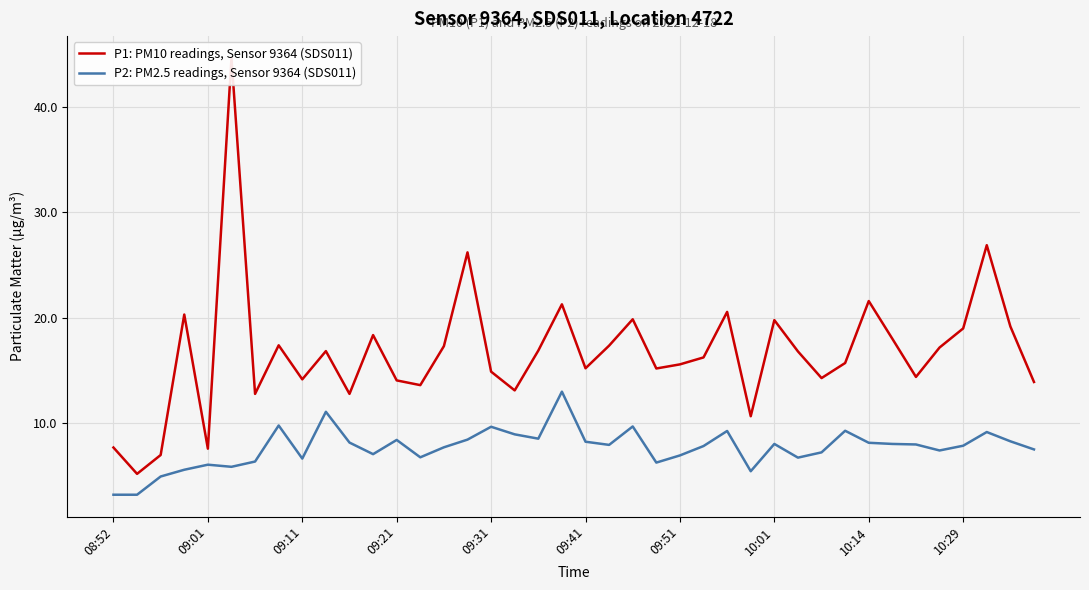

True or false: P2: PM2.5 readings, Sensor 9364 (SDS011) and P1: PM10 readings, Sensor 9364 (SDS011) intersect in this chart.

False